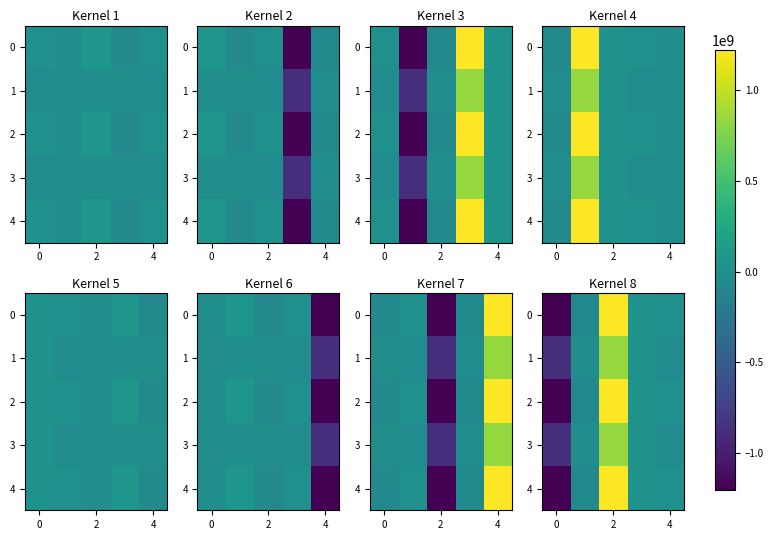

How many values in 2 are above zero?

3